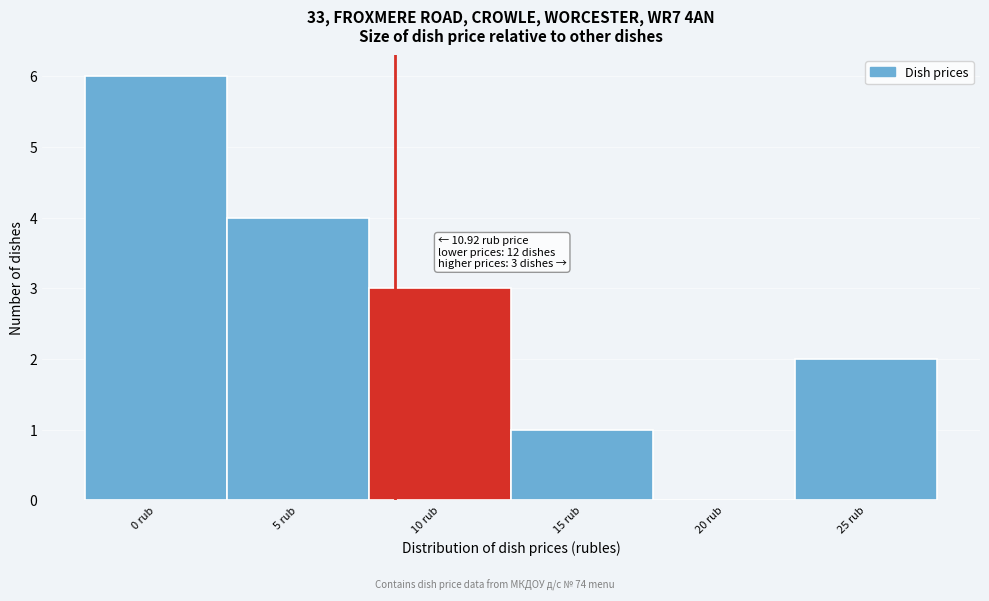

Reading left to right, list all the values displayed in this chart.

0 rub=6	5 rub=4	10 rub=3	15 rub=1	20 rub=0	25 rub=2